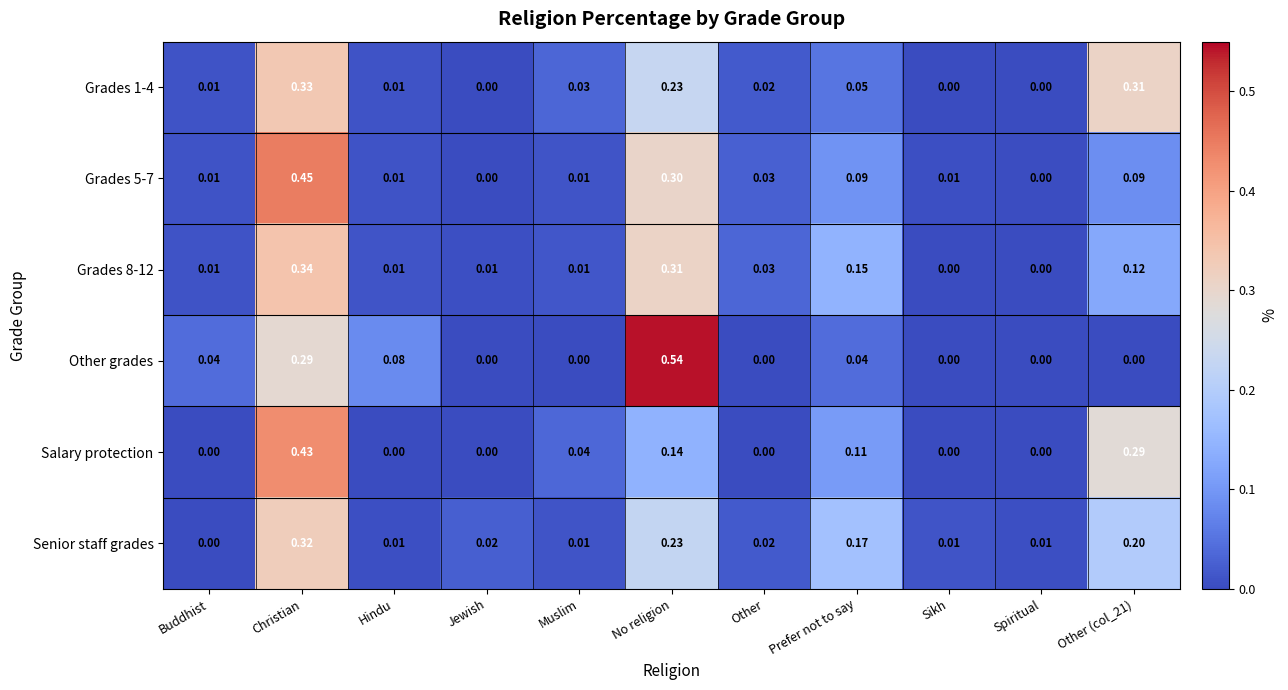

Between Buddhist and Spiritual, which series saw the biggest shift?

Other grades